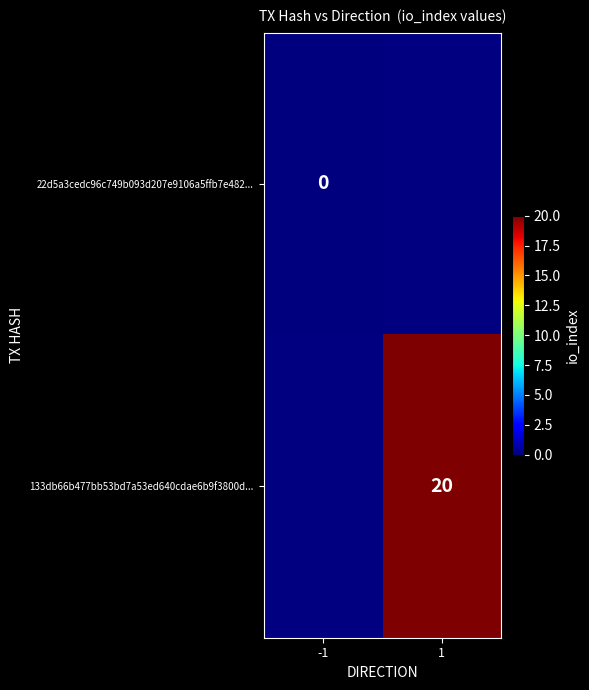

The 133db66b477bb53bd7a53ed640cdae6b9f3800d... series shows 10 at 1. True or false?

False